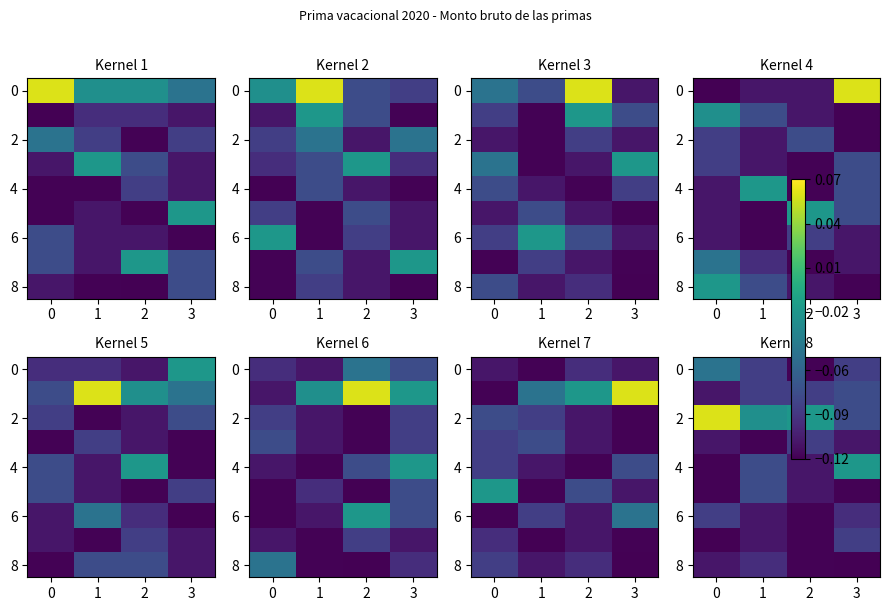

The 4 series shows -0.1 at 0. True or false?

False